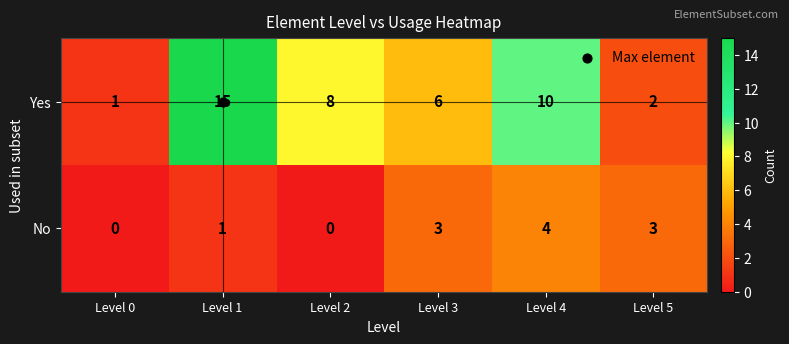

At which label does Yes reach its minimum?

Level 0